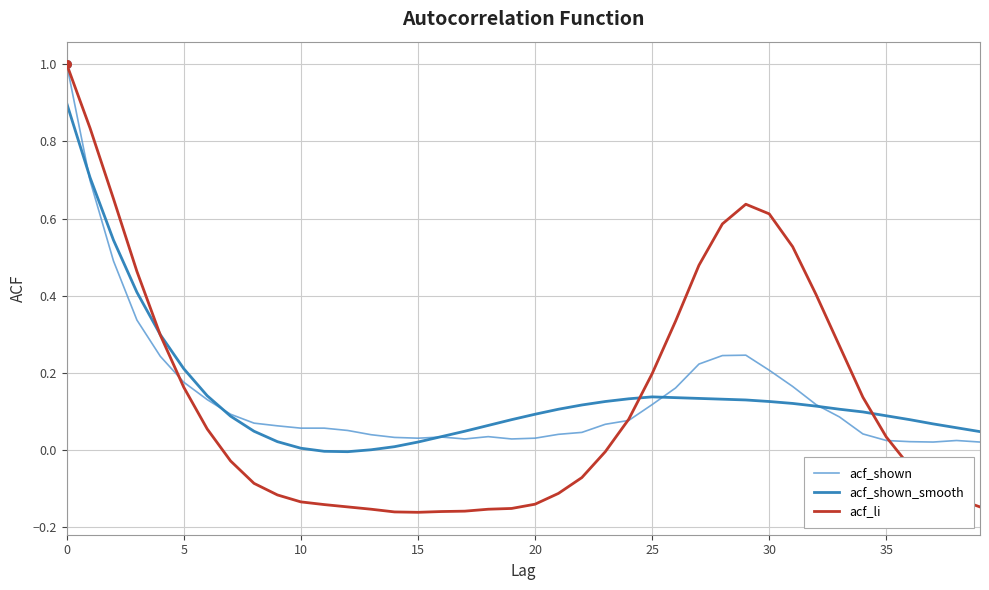

Which series has the largest range (max minus min)?

acf_li